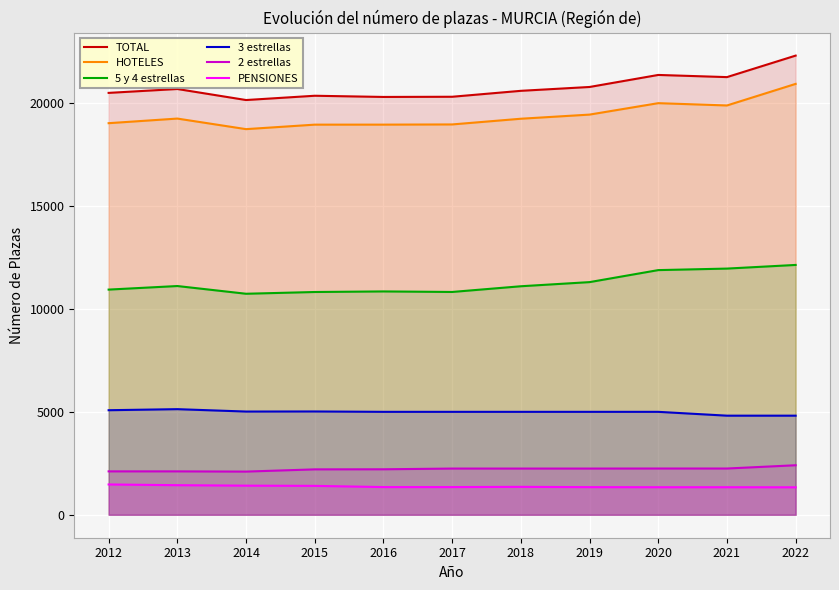

What are all the series names shown in the legend?

TOTAL, HOTELES, 5 y 4 estrellas, 3 estrellas, 2 estrellas, PENSIONES